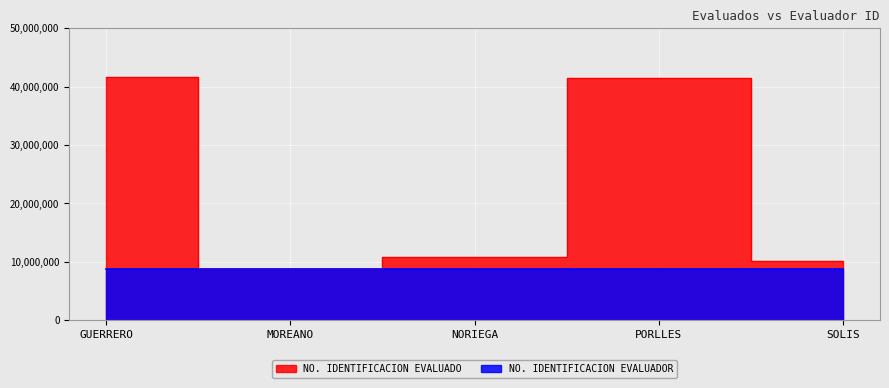

Does the chart display data point markers on the line(s)?

No